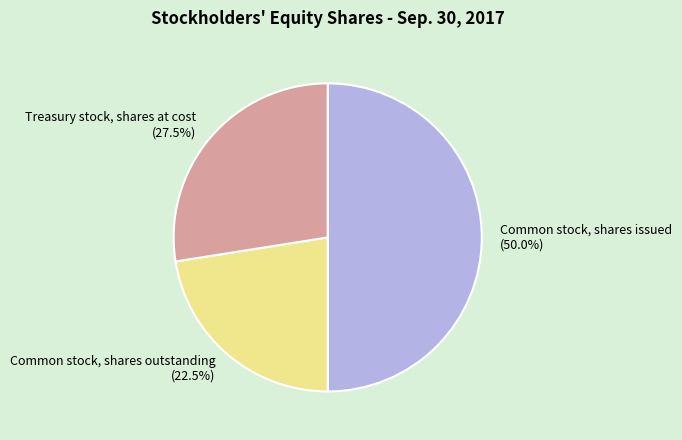

To the nearest percent, what is the average slice percentage?

33%